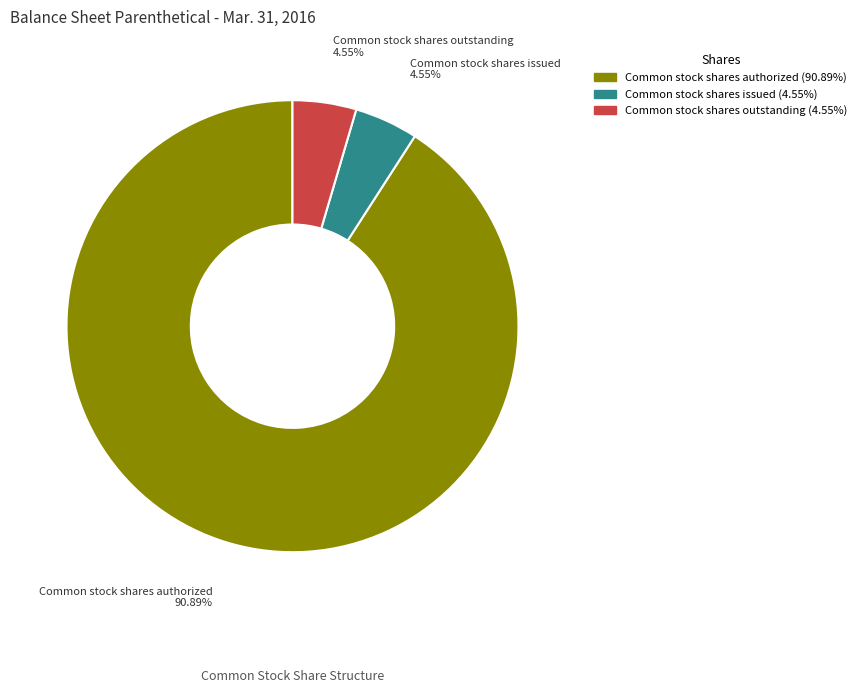

To the nearest percent, what is the difference between the Common stock shares authorized and Common stock shares outstanding slice percentages?

86%